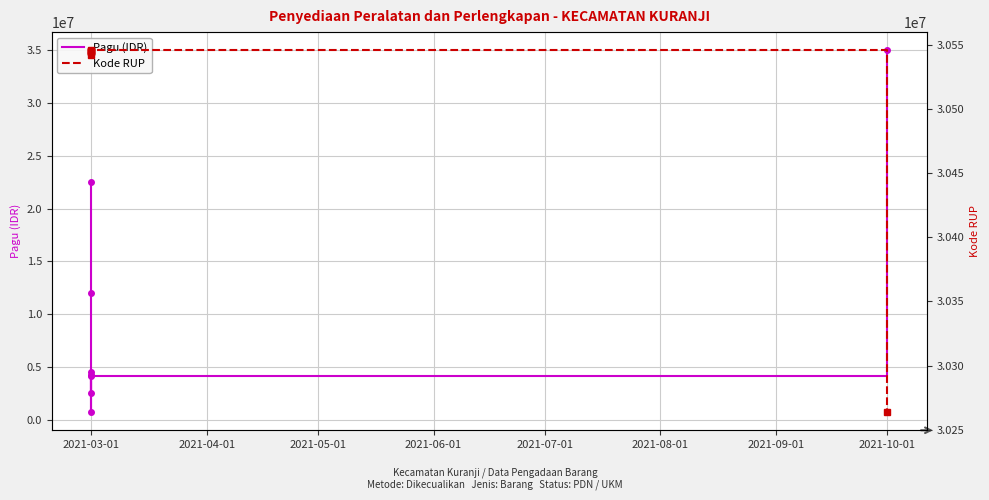

What is the difference between the maximum and minimum values in the Kode RUP series?

281969